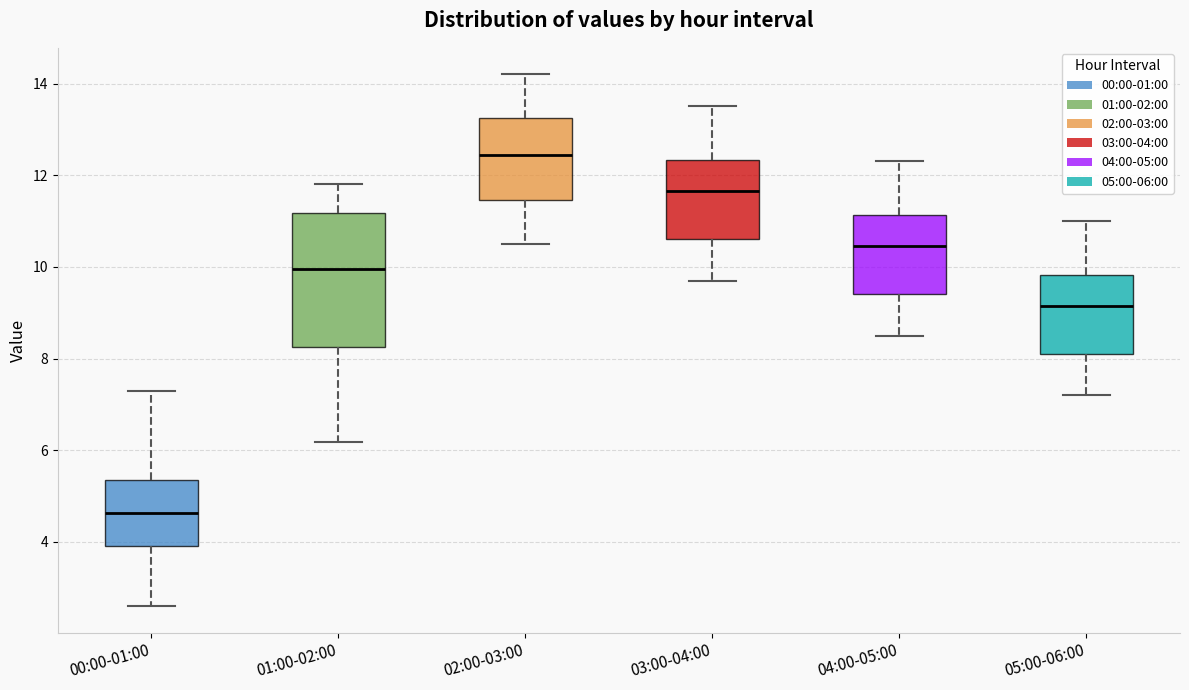

Reading left to right, transcribe this box plot: for each box, give where its median line is, the range the box spans, and where its two whiskers end, as read against the y-axis. The values are not printed on the chart, so give them approximately, as read against the axis.

00:00-01:00: median 4.6, box 4.0 to 5.4, whiskers 2.6 to 7.4
01:00-02:00: median 10.0, box 8.2 to 11.2, whiskers 6.2 to 11.8
02:00-03:00: median 12.4, box 11.4 to 13.2, whiskers 10.6 to 14.2
03:00-04:00: median 11.6, box 10.6 to 12.4, whiskers 9.8 to 13.6
04:00-05:00: median 10.4, box 9.4 to 11.2, whiskers 8.6 to 12.4
05:00-06:00: median 9.2, box 8.2 to 9.8, whiskers 7.2 to 11.0